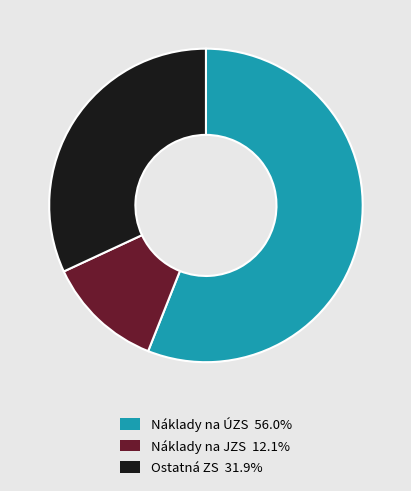

Which has a higher value, Náklady na JZS or Ostatná ZS?

Ostatná ZS